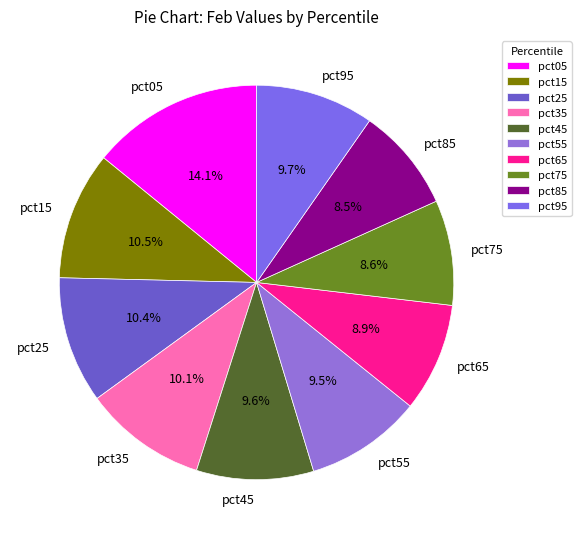

How many slices are in this pie chart?

10